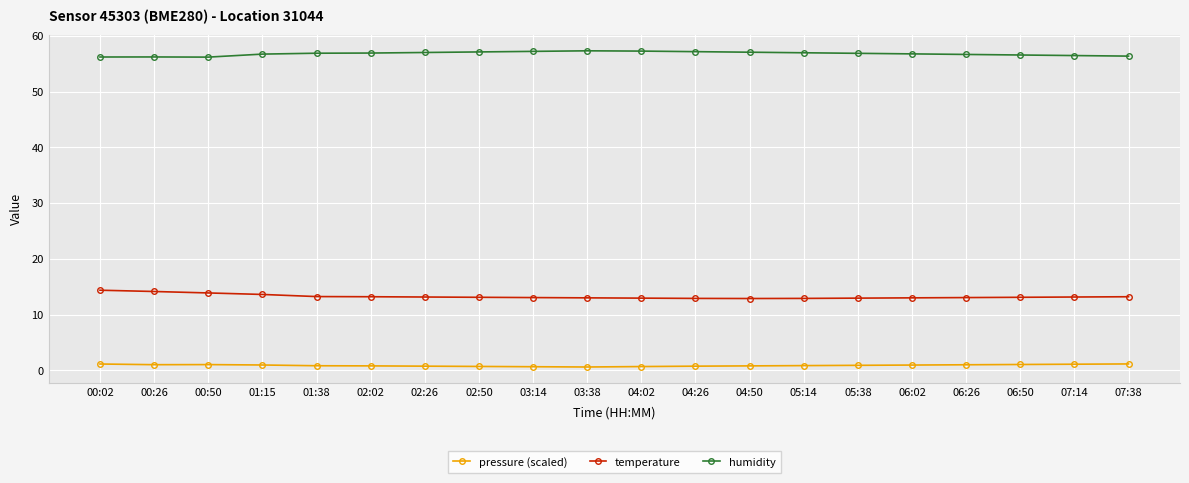

What is the sum of all pressure (scaled) values?

17.7